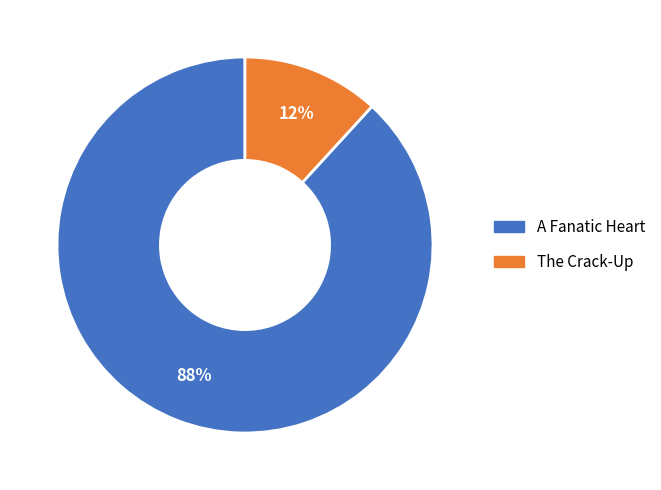

Is it true that A Fanatic Heart is 88% of the pie?

True